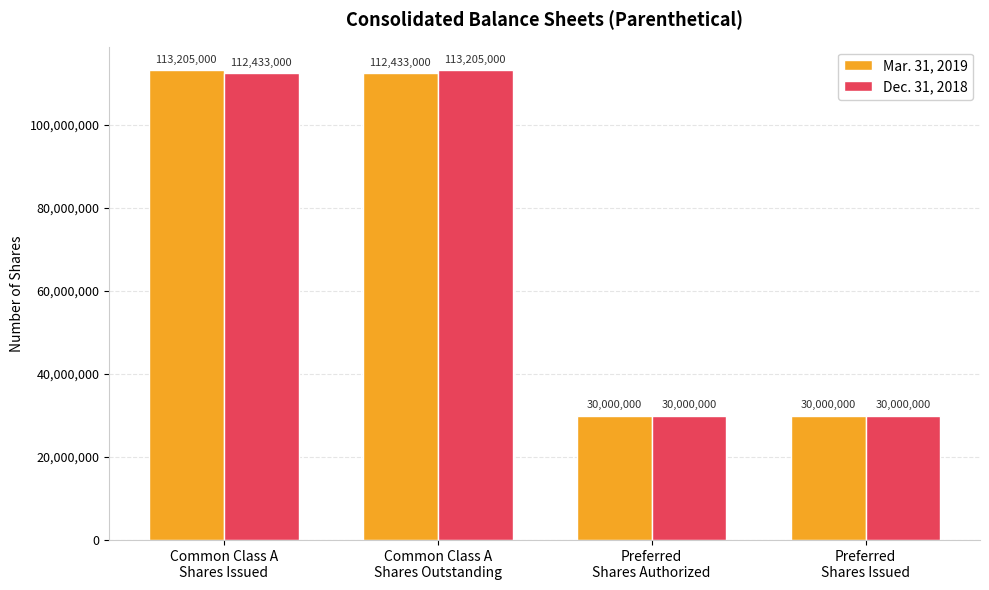

True or false: Dec. 31, 2018 has a value of 39565421 at Preferred
Shares Issued.

False